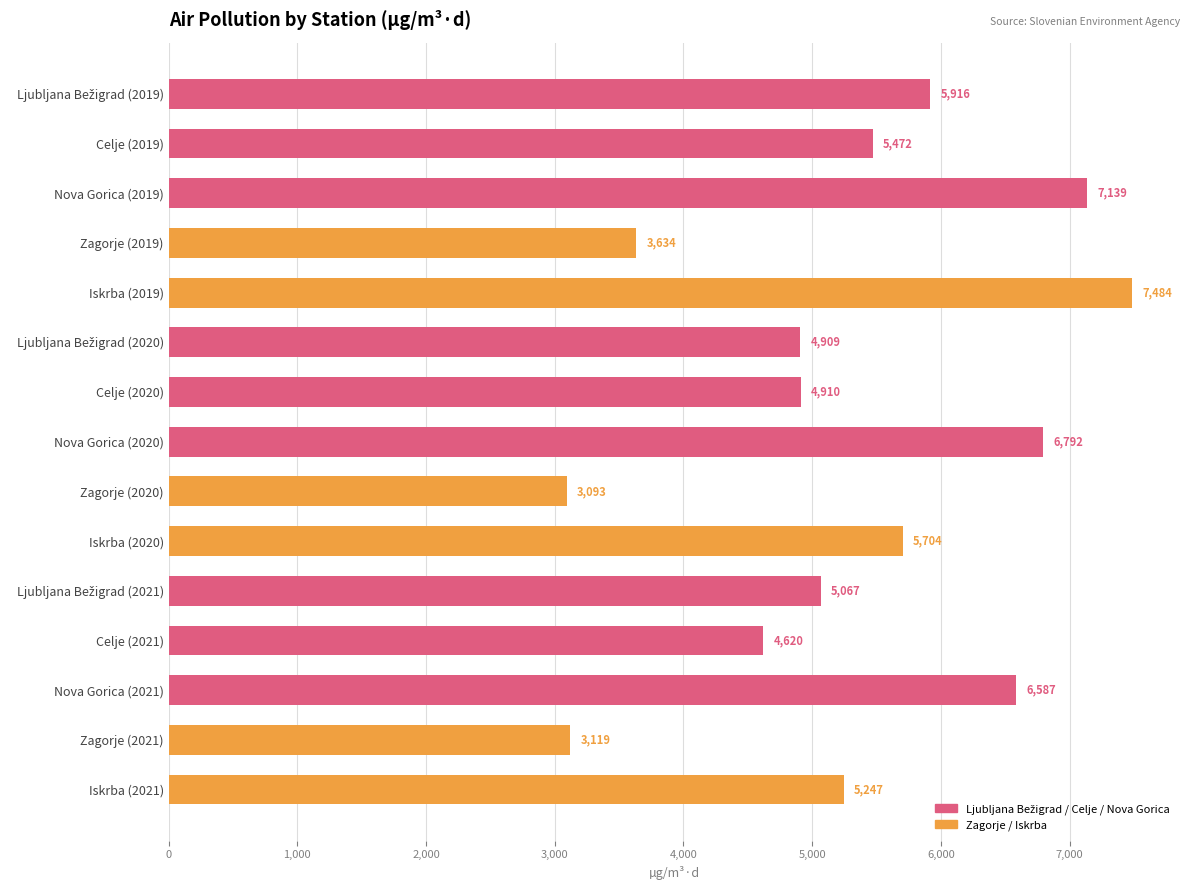

The value at Nova Gorica (2021) is 6587.0. True or false?

True